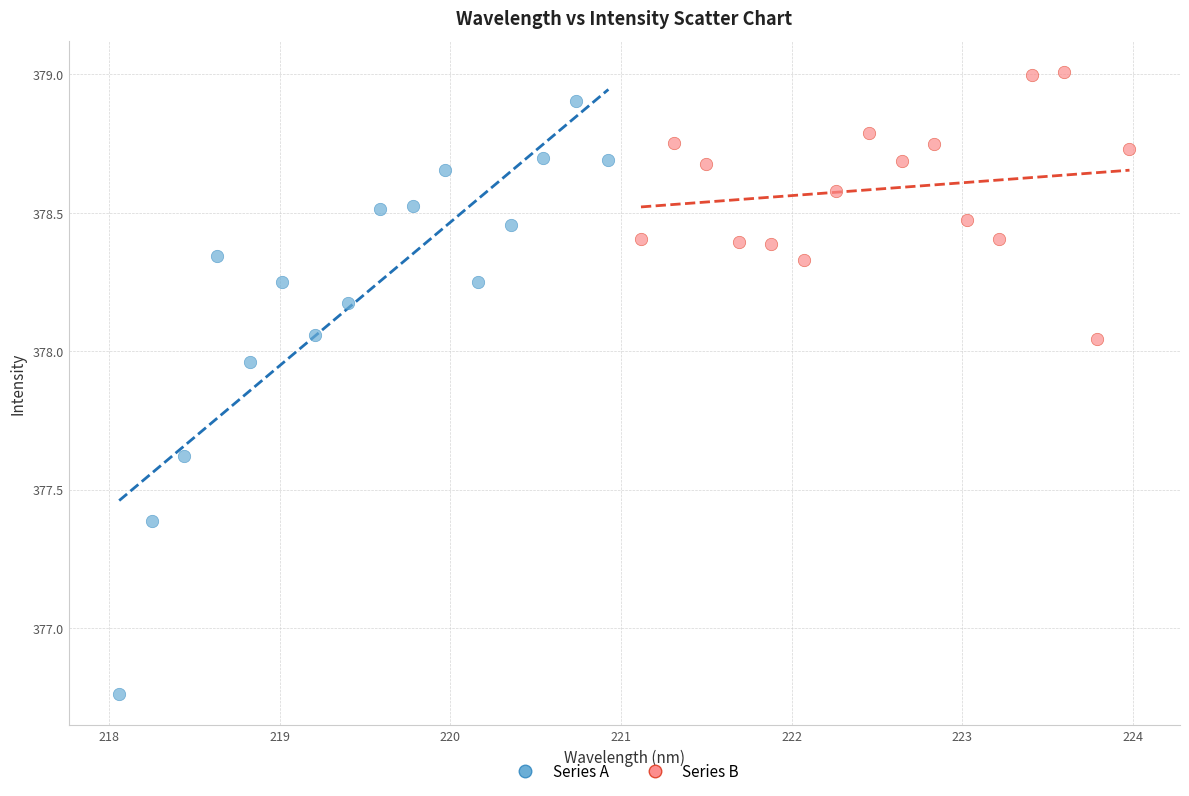

What are all the series names shown in the legend?

Series A, Series B